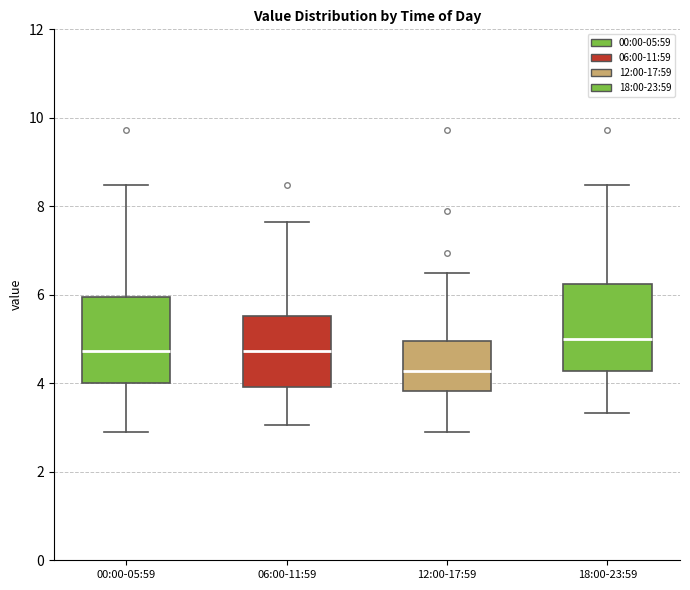

Reading left to right, transcribe this box plot: for each box, give where its median line is, the range the box spans, and where its two whiskers end, as read against the y-axis. The values are not printed on the chart, so give them approximately, as read against the axis.

00:00-05:59: median 4.8, box 4.0 to 6.0, whiskers 3.0 to 8.4
06:00-11:59: median 4.8, box 4.0 to 5.6, whiskers 3.0 to 7.6
12:00-17:59: median 4.2, box 3.8 to 5.0, whiskers 3.0 to 6.6
18:00-23:59: median 5.0, box 4.2 to 6.2, whiskers 3.4 to 8.4